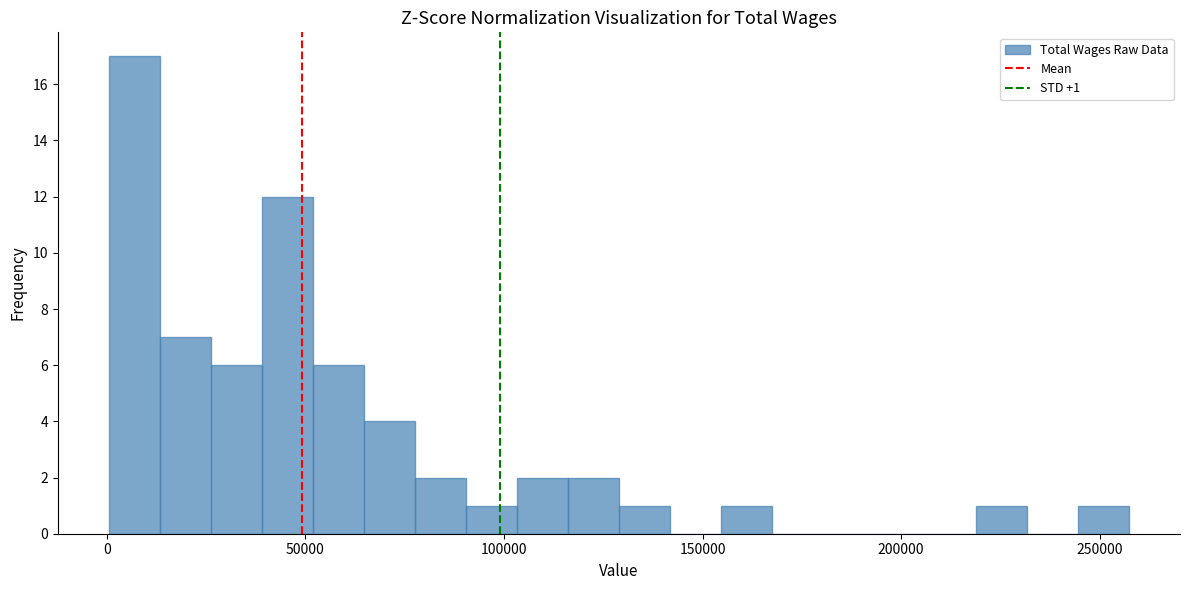

Around what value on the x-axis is the tallest bar? Give the approximate position of its centre, as read against the axis.

5000